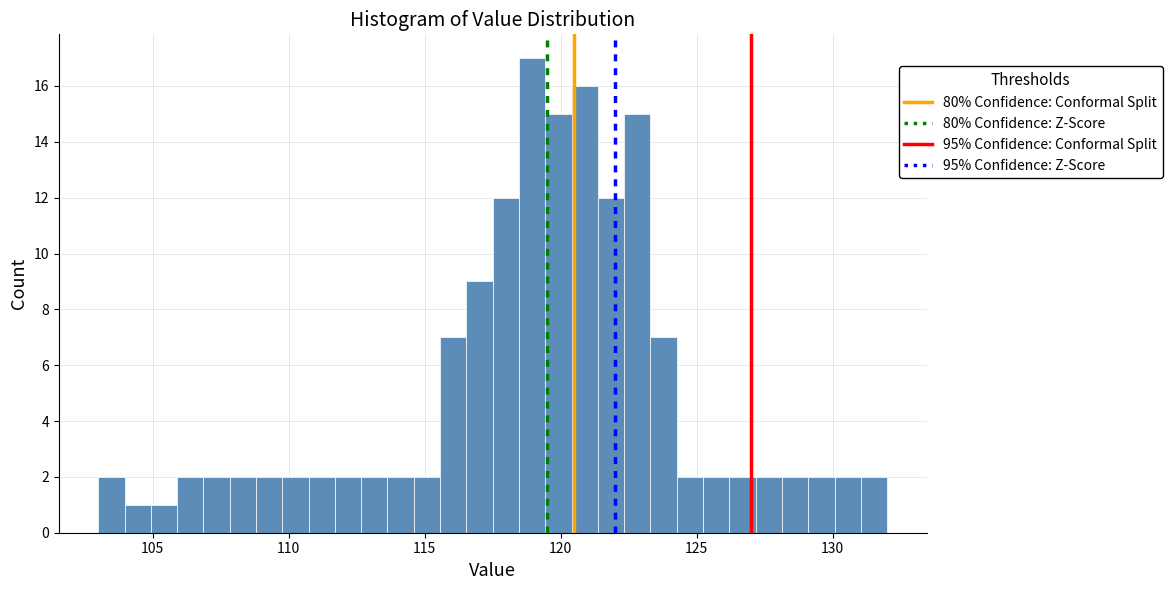

Around what value on the x-axis is the tallest bar? Give the approximate position of its centre, as read against the axis.

119.0